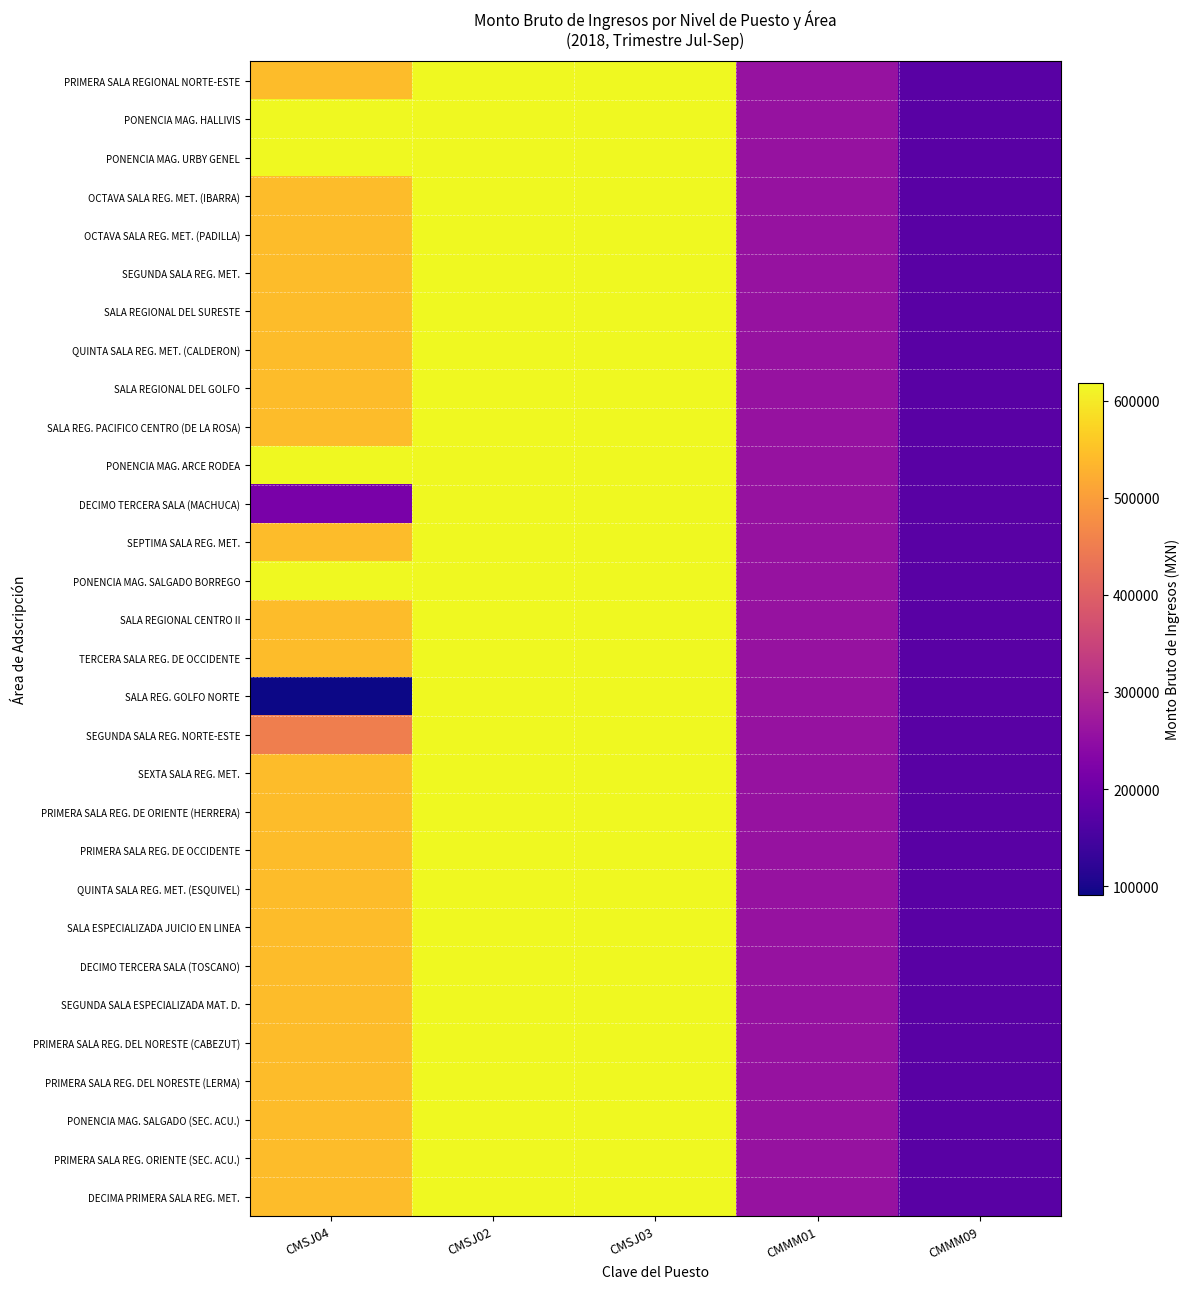

Reading right to left, list all the values displayed in this chart.

PRIMERA SALA REGIONAL NORTE-ESTE: CMMM09=174390	CMMM01=258615	CMSJ03=618600	CMSJ02=618600	CMSJ04=543279
PONENCIA MAG. HALLIVIS: CMMM09=174390	CMMM01=258615	CMSJ03=618600	CMSJ02=618600	CMSJ04=618600
PONENCIA MAG. URBY GENEL: CMMM09=174390	CMMM01=258615	CMSJ03=618600	CMSJ02=618600	CMSJ04=618600
OCTAVA SALA REG. MET. (IBARRA): CMMM09=174390	CMMM01=258615	CMSJ03=618600	CMSJ02=618600	CMSJ04=543129
OCTAVA SALA REG. MET. (PADILLA): CMMM09=174390	CMMM01=258615	CMSJ03=618600	CMSJ02=618600	CMSJ04=542979
SEGUNDA SALA REG. MET.: CMMM09=174390	CMMM01=258615	CMSJ03=618600	CMSJ02=618600	CMSJ04=543279
SALA REGIONAL DEL SURESTE: CMMM09=174390	CMMM01=258615	CMSJ03=618600	CMSJ02=618600	CMSJ04=543129
QUINTA SALA REG. MET. (CALDERON): CMMM09=174390	CMMM01=258615	CMSJ03=618600	CMSJ02=618600	CMSJ04=543279
SALA REGIONAL DEL GOLFO: CMMM09=174390	CMMM01=258615	CMSJ03=618600	CMSJ02=618600	CMSJ04=543204
SALA REG. PACIFICO CENTRO (DE LA ROSA): CMMM09=174390	CMMM01=258615	CMSJ03=618600	CMSJ02=618600	CMSJ04=543279
PONENCIA MAG. ARCE RODEA: CMMM09=174390	CMMM01=258615	CMSJ03=618600	CMSJ02=618600	CMSJ04=618600
DECIMO TERCERA SALA (MACHUCA): CMMM09=174390	CMMM01=258615	CMSJ03=618600	CMSJ02=618600	CMSJ04=216927
SEPTIMA SALA REG. MET.: CMMM09=174390	CMMM01=258615	CMSJ03=618600	CMSJ02=618600	CMSJ04=543279
PONENCIA MAG. SALGADO BORREGO: CMMM09=174390	CMMM01=258615	CMSJ03=618600	CMSJ02=618600	CMSJ04=618600
SALA REGIONAL CENTRO II: CMMM09=174390	CMMM01=258615	CMSJ03=618600	CMSJ02=618600	CMSJ04=543279
TERCERA SALA REG. DE OCCIDENTE: CMMM09=174390	CMMM01=258615	CMSJ03=618600	CMSJ02=618600	CMSJ04=543279
SALA REG. GOLFO NORTE: CMMM09=174390	CMMM01=258615	CMSJ03=618600	CMSJ02=618600	CMSJ04=91266
SEGUNDA SALA REG. NORTE-ESTE: CMMM09=174390	CMMM01=258615	CMSJ03=618600	CMSJ02=618600	CMSJ04=452013
SEXTA SALA REG. MET.: CMMM09=174390	CMMM01=258615	CMSJ03=618600	CMSJ02=618600	CMSJ04=543279
PRIMERA SALA REG. DE ORIENTE (HERRERA): CMMM09=174390	CMMM01=258615	CMSJ03=618600	CMSJ02=618600	CMSJ04=542544
PRIMERA SALA REG. DE OCCIDENTE: CMMM09=174390	CMMM01=258615	CMSJ03=618600	CMSJ02=618600	CMSJ04=543279
QUINTA SALA REG. MET. (ESQUIVEL): CMMM09=174390	CMMM01=258615	CMSJ03=618600	CMSJ02=618600	CMSJ04=543279
SALA ESPECIALIZADA JUICIO EN LINEA: CMMM09=174390	CMMM01=258615	CMSJ03=618600	CMSJ02=618600	CMSJ04=542544
DECIMO TERCERA SALA (TOSCANO): CMMM09=174390	CMMM01=258615	CMSJ03=618600	CMSJ02=618600	CMSJ04=543129
SEGUNDA SALA ESPECIALIZADA MAT. D.: CMMM09=174390	CMMM01=258615	CMSJ03=618600	CMSJ02=618600	CMSJ04=543129
PRIMERA SALA REG. DEL NORESTE (CABEZUT): CMMM09=174390	CMMM01=258615	CMSJ03=618600	CMSJ02=618600	CMSJ04=542544
PRIMERA SALA REG. DEL NORESTE (LERMA): CMMM09=174390	CMMM01=258615	CMSJ03=618600	CMSJ02=618600	CMSJ04=543279
PONENCIA MAG. SALGADO (SEC. ACU.): CMMM09=174390	CMMM01=258615	CMSJ03=618600	CMSJ02=618600	CMSJ04=542544
PRIMERA SALA REG. ORIENTE (SEC. ACU.): CMMM09=174390	CMMM01=258615	CMSJ03=618600	CMSJ02=618600	CMSJ04=543129
DECIMA PRIMERA SALA REG. MET.: CMMM09=174390	CMMM01=258615	CMSJ03=618600	CMSJ02=618600	CMSJ04=543129